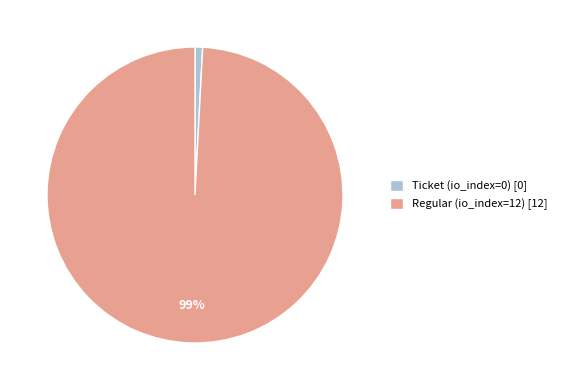

Which category accounts for the majority?

Regular (io_index=12)